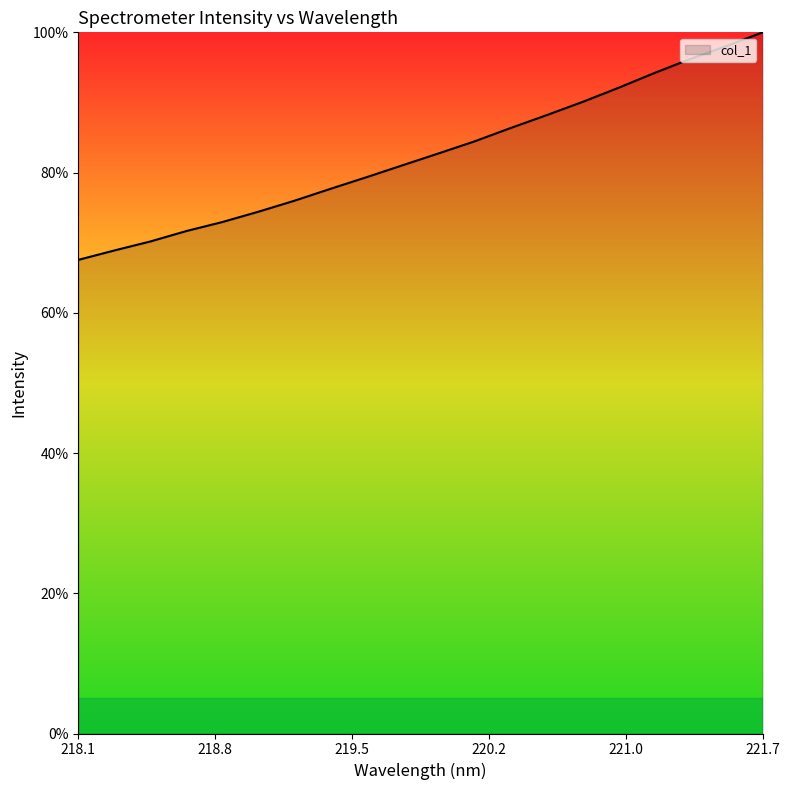

What is the difference between the maximum and minimum values?

32.5